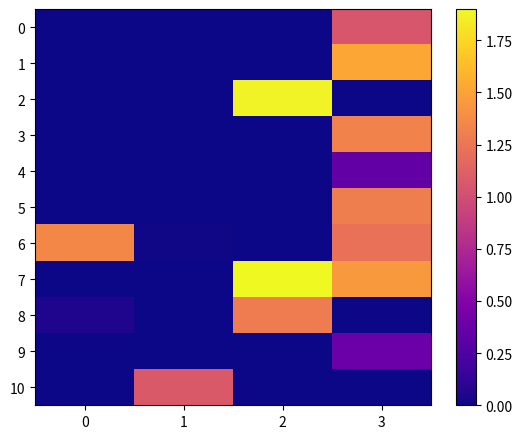

Which category has the highest value in the row_8 series?

2